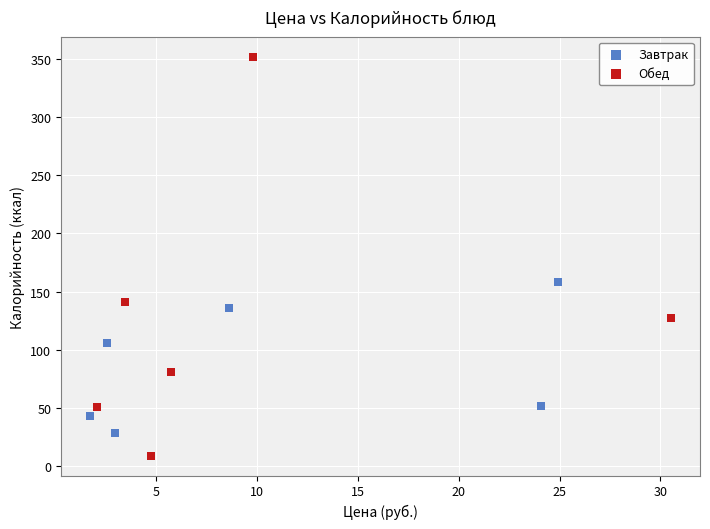

Which series has the widest spread of Y values?

Обед